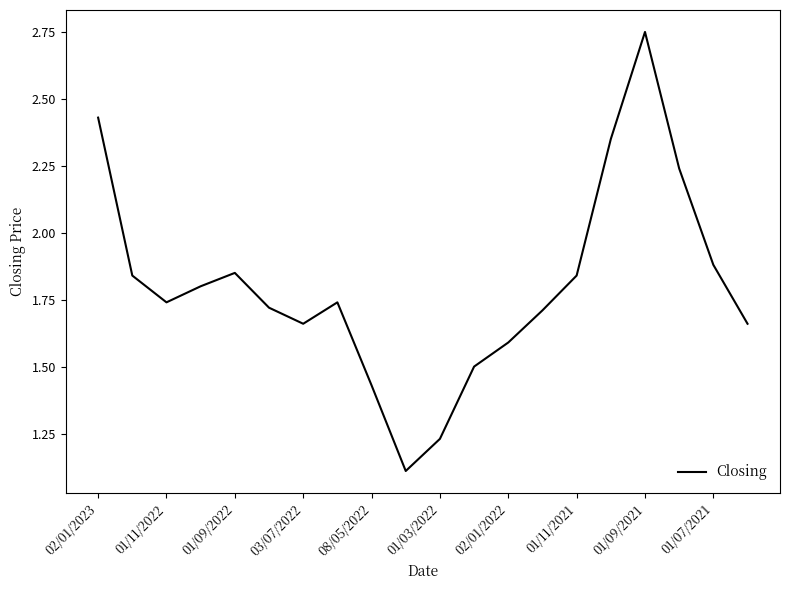

What is the smallest value displayed?

1.1